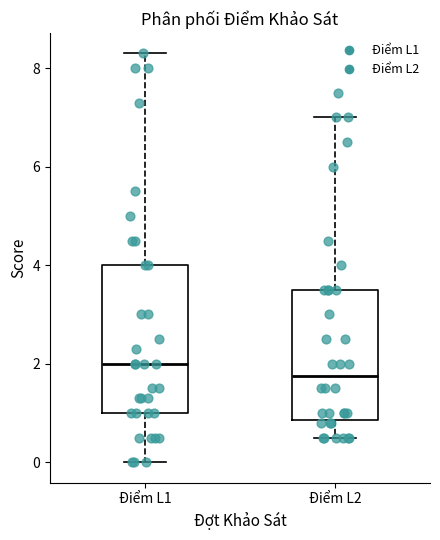

Where does the lower whisker of the box for Điểm L1 end on the y-axis? The values are not printed on the chart, so give them approximately, as read against the axis.

0.0